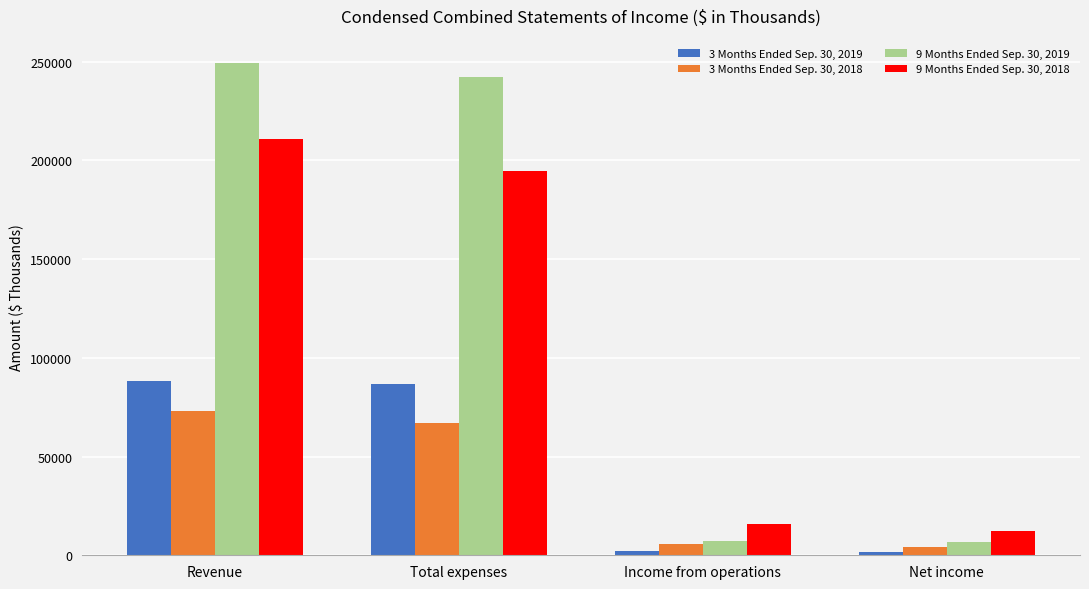

What is the difference between the 9 Months Ended Sep. 30, 2018 values at Net income and Income from operations?

3588